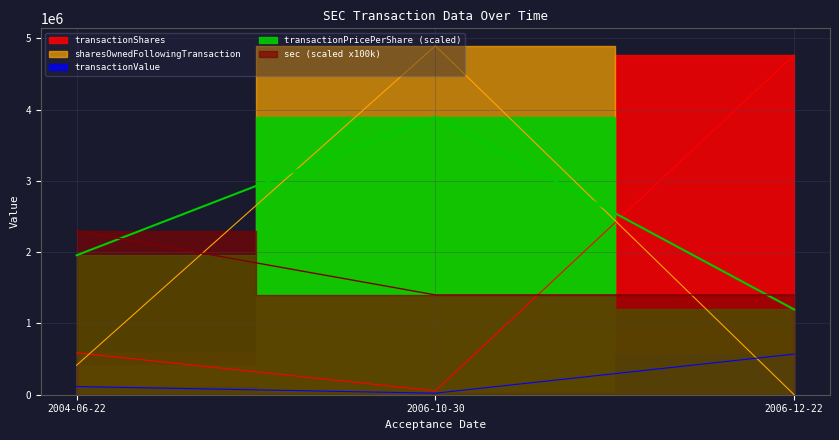

Is the value of transactionValue at 2006-12-22 greater than the value of sec at 2006-12-22?

No